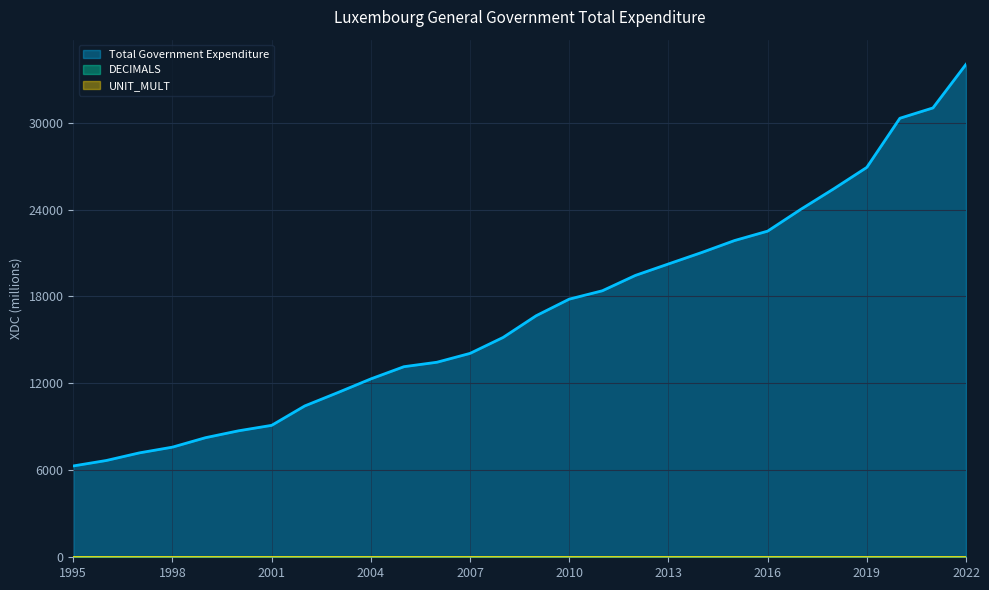

Between 2003 and 2018, which series saw the biggest shift?

Total Government Expenditure